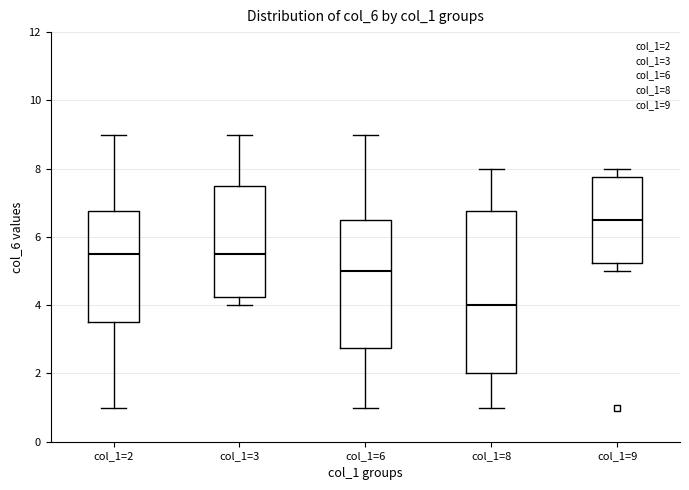

Which box is the tallest, from its lower edge to its upper edge?

col_1=8